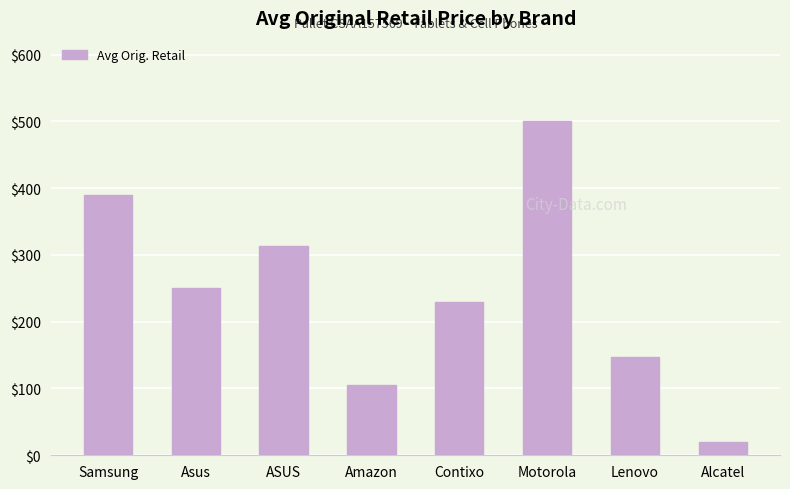

Which category has the lowest value across all series?

Alcatel